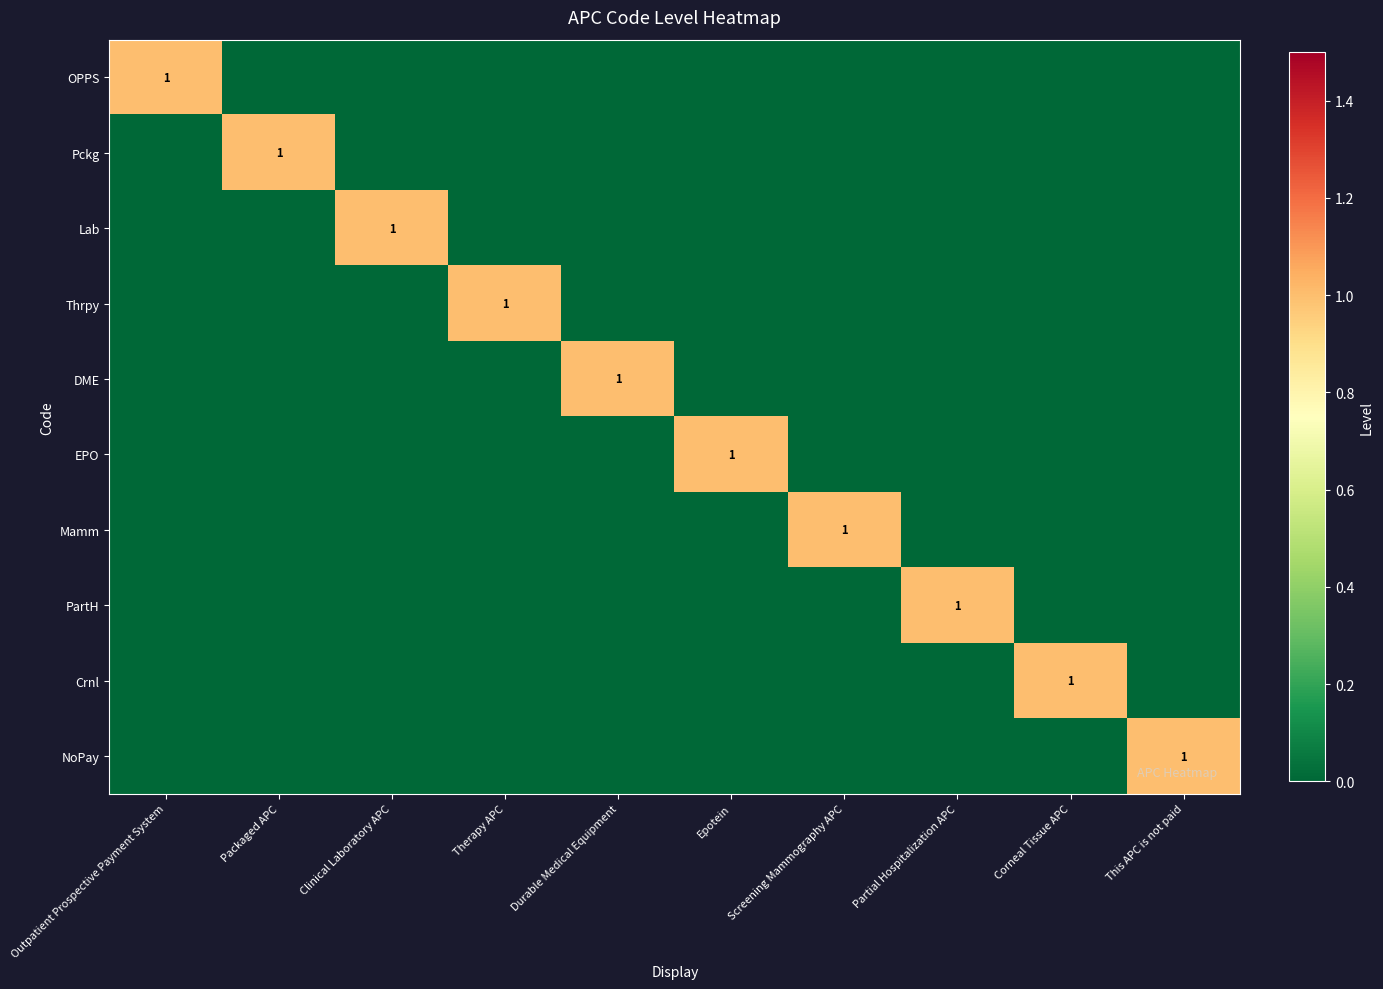

The OPPS series shows 1 at Therapy APC. True or false?

False